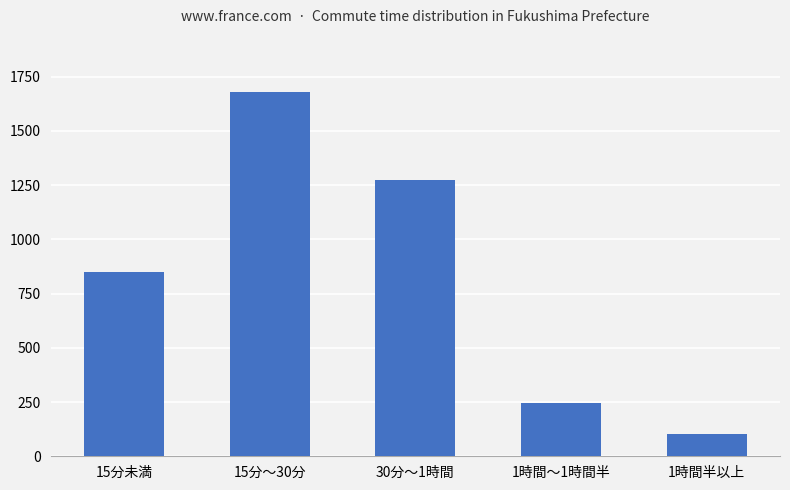

What is the smallest value displayed?

105